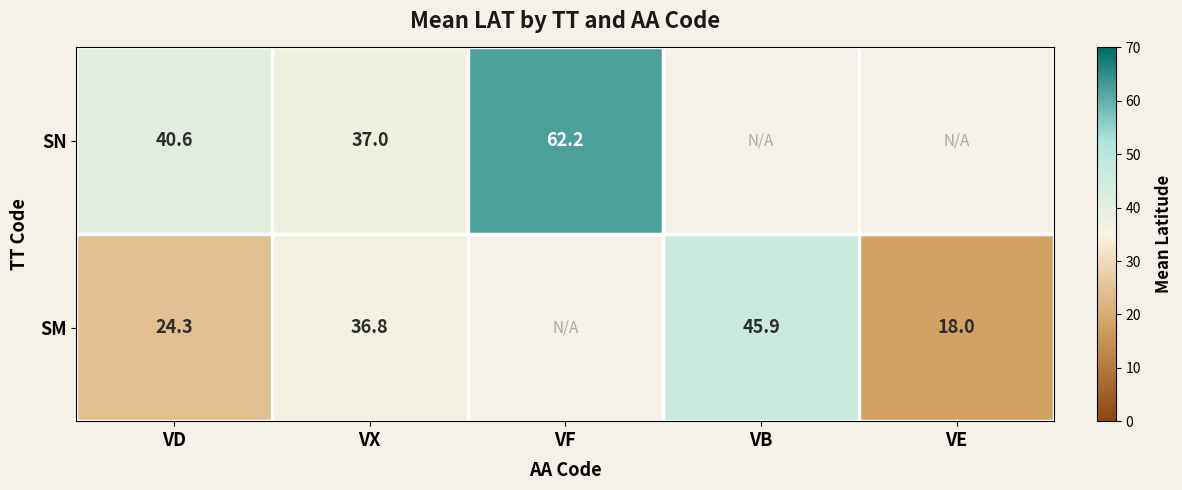

Which series changed the most between VD and VX?

SM